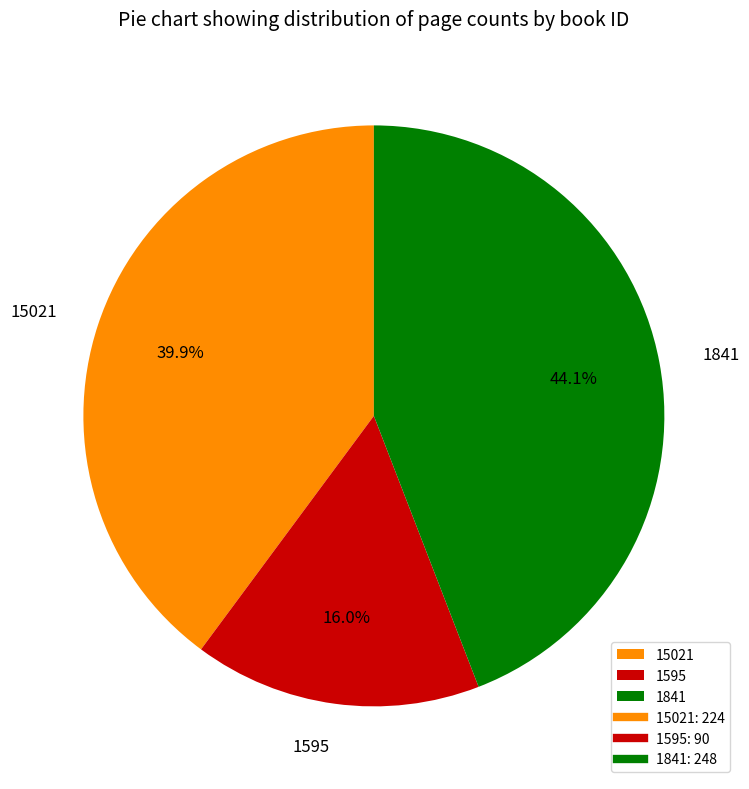

Which category has the smallest portion of the pie?

1595